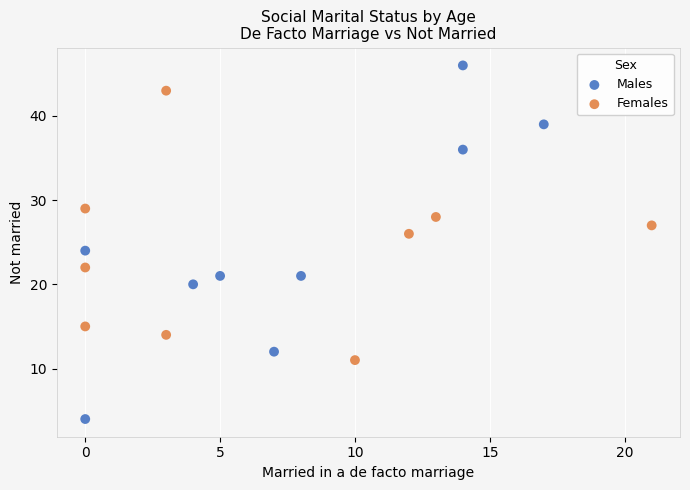

Which series has the widest spread of Y values?

Males